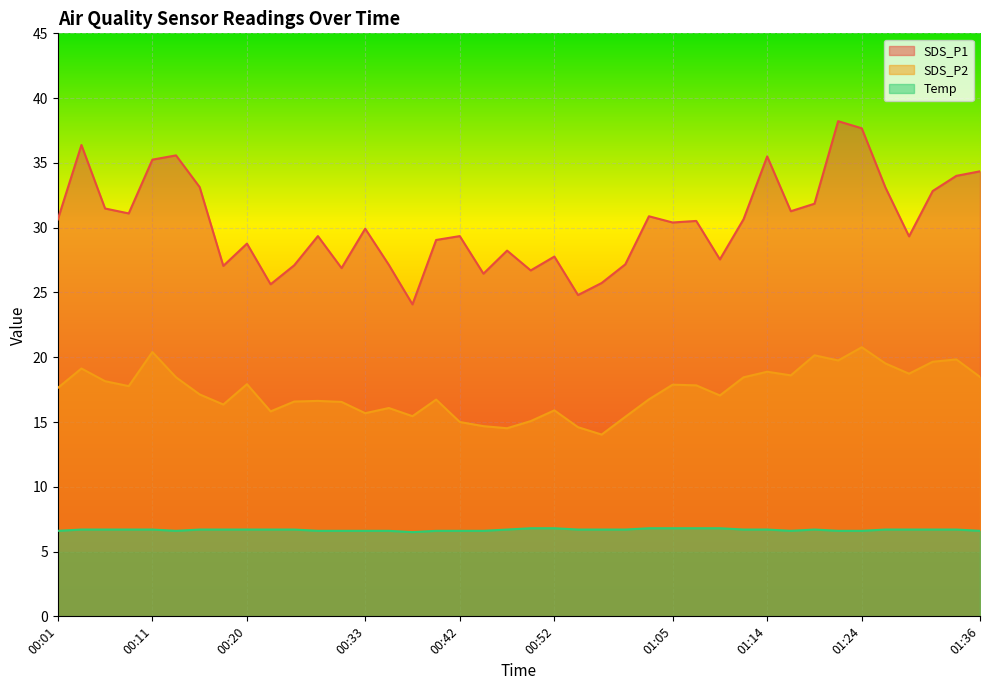

True or false: SDS_P2 has more than 2 interior local peaks.

True